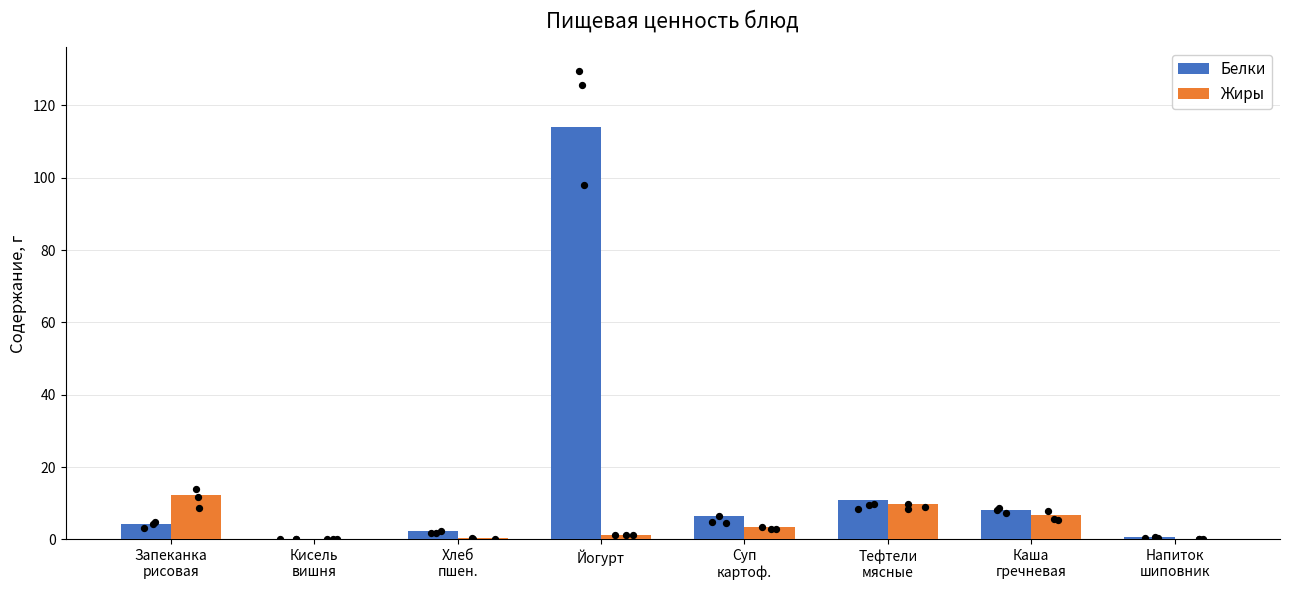

Which series has the largest total across all categories?

Белки